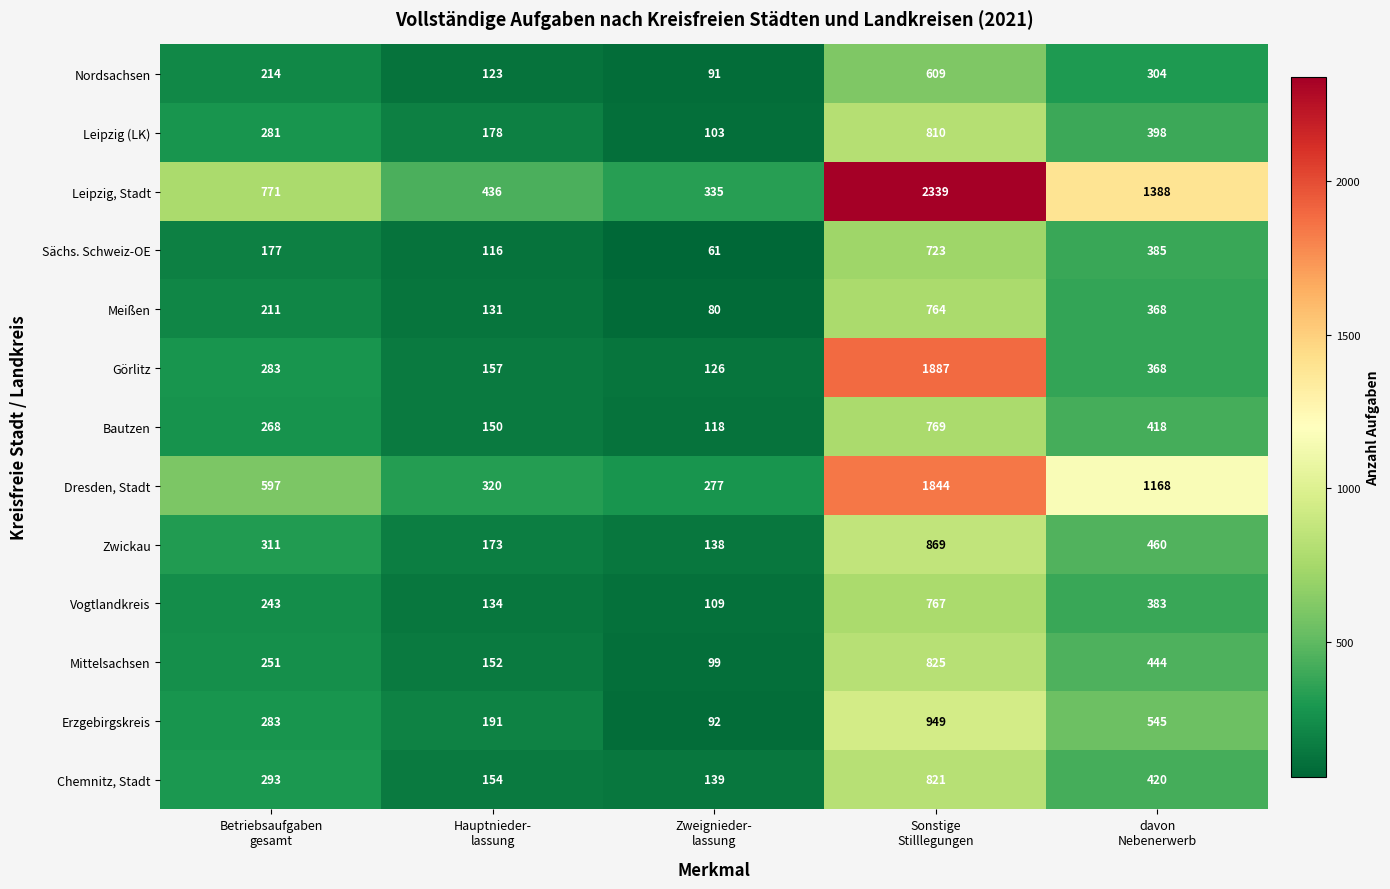

What is the sum of all Erzgebirgskreis values?

2060